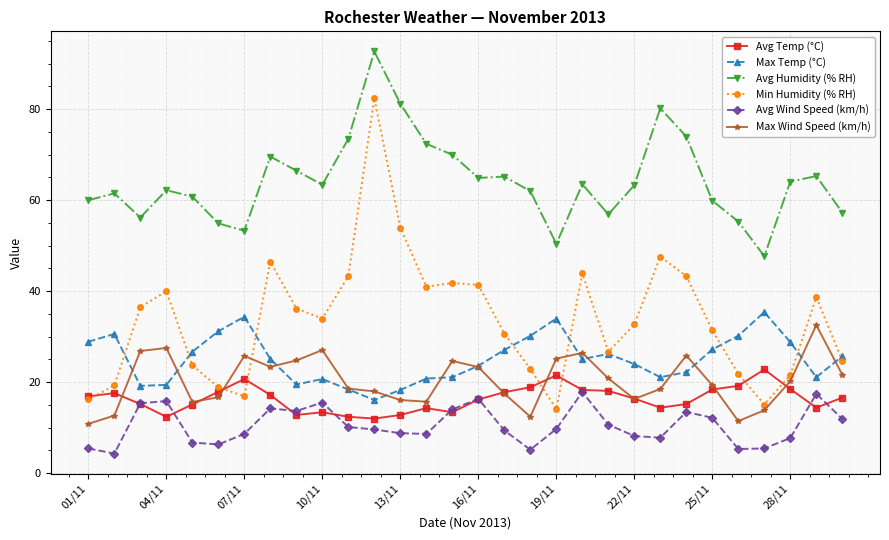

True or false: Max Temp (°C) and Avg Wind Speed (km/h) intersect in this chart.

False